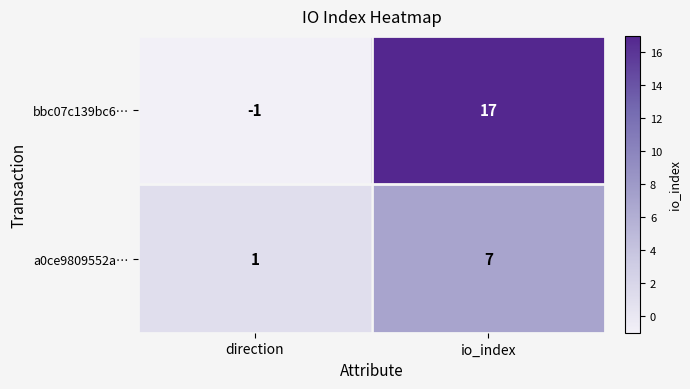

Count the number of categories in the chart.

2